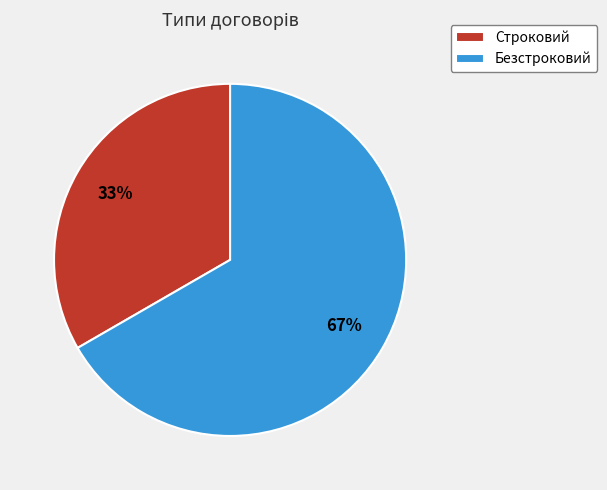

Is it true that Строковий is 33% of the pie?

True